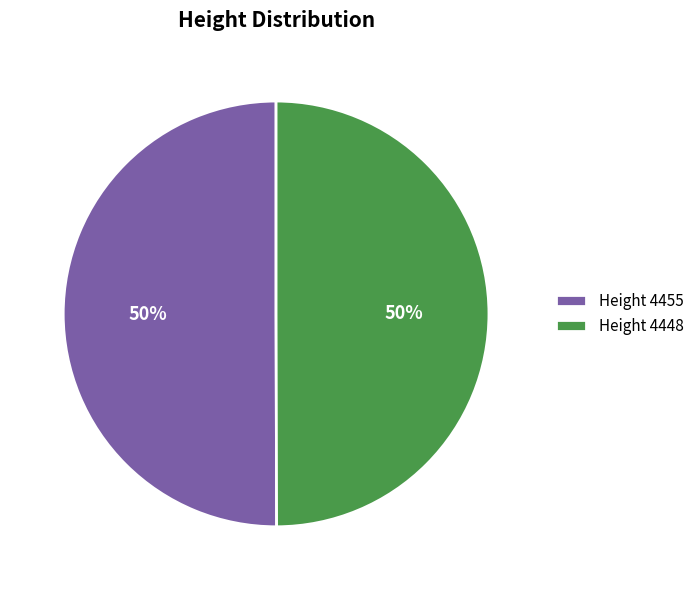

Approximately how many times larger is the value at Height 4448 compared to Height 4455?

1.0